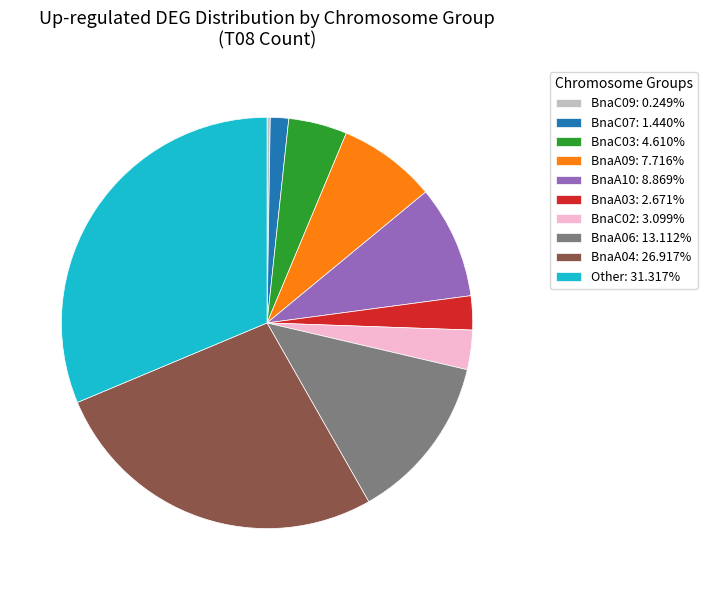

Does any single category account for the majority?

No